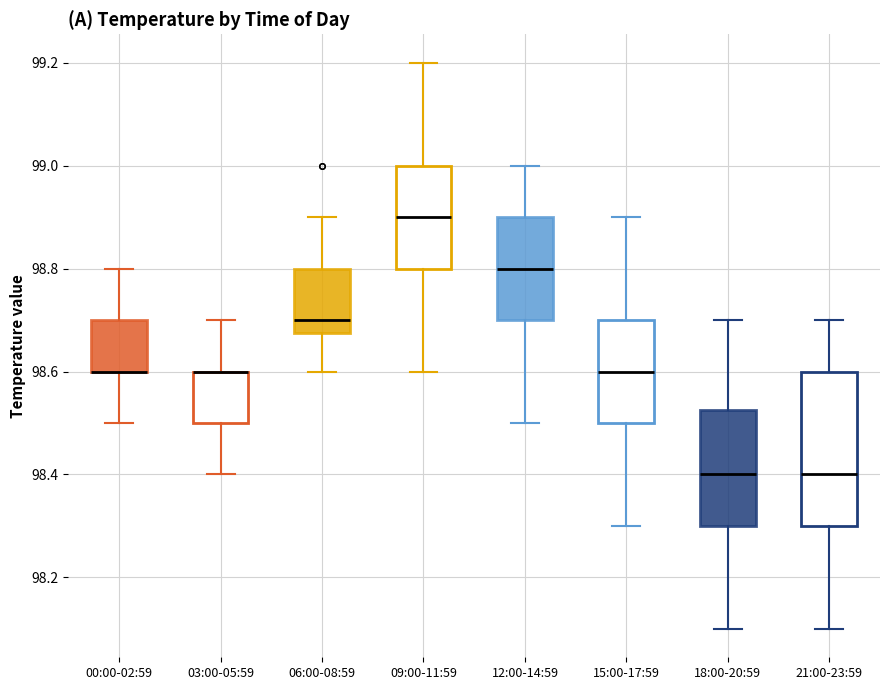

Where does the upper whisker of the box for 18:00-20:59 end on the y-axis? The values are not printed on the chart, so give them approximately, as read against the axis.

98.70